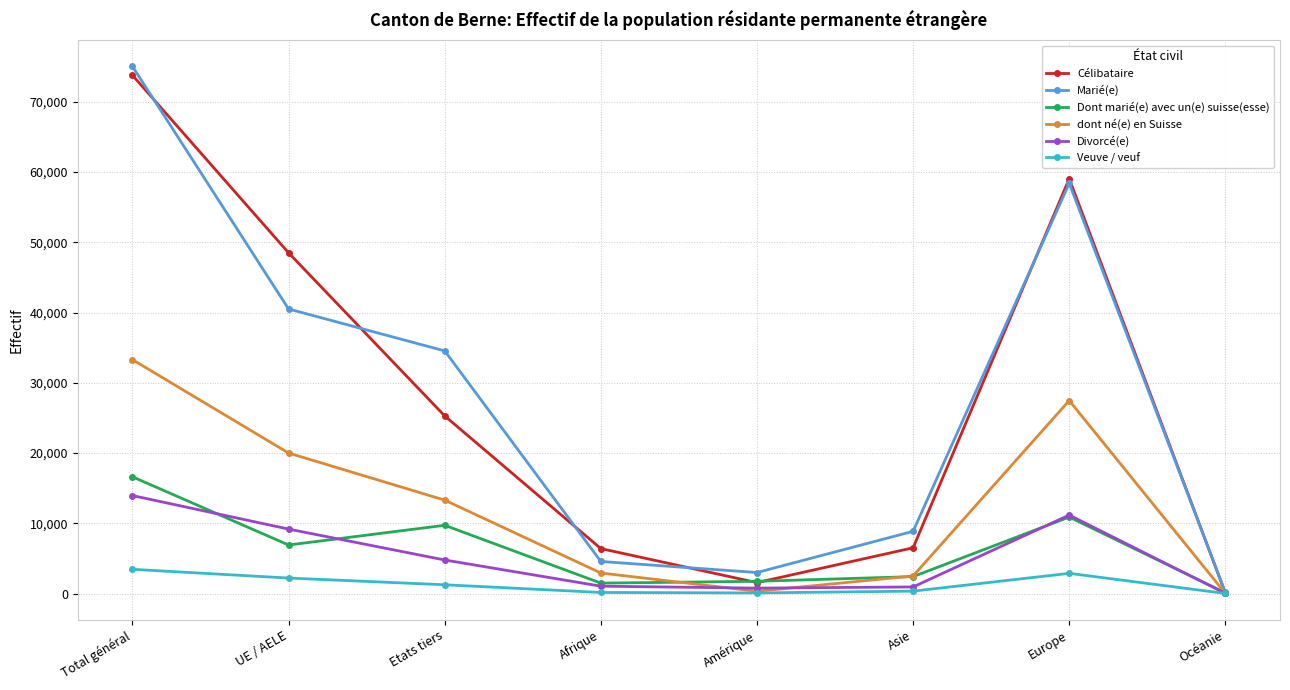

The Marié(e) series shows 23590 at Europe. True or false?

False